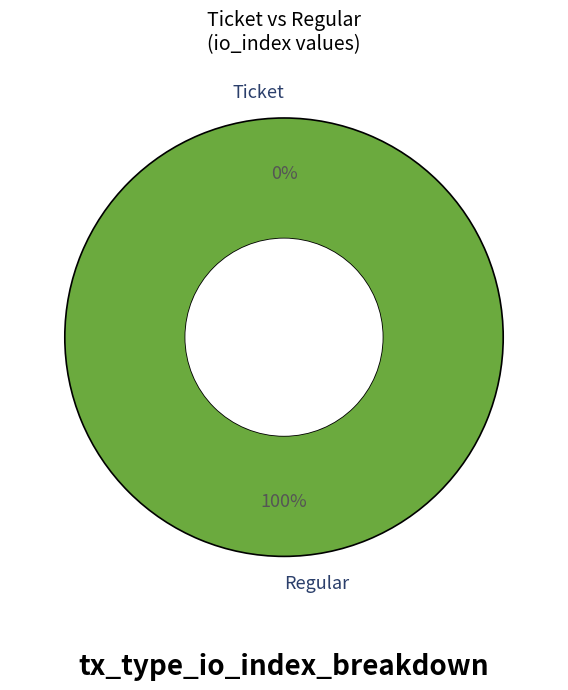

To the nearest percent, what is the combined percentage of Regular and Ticket?

100%